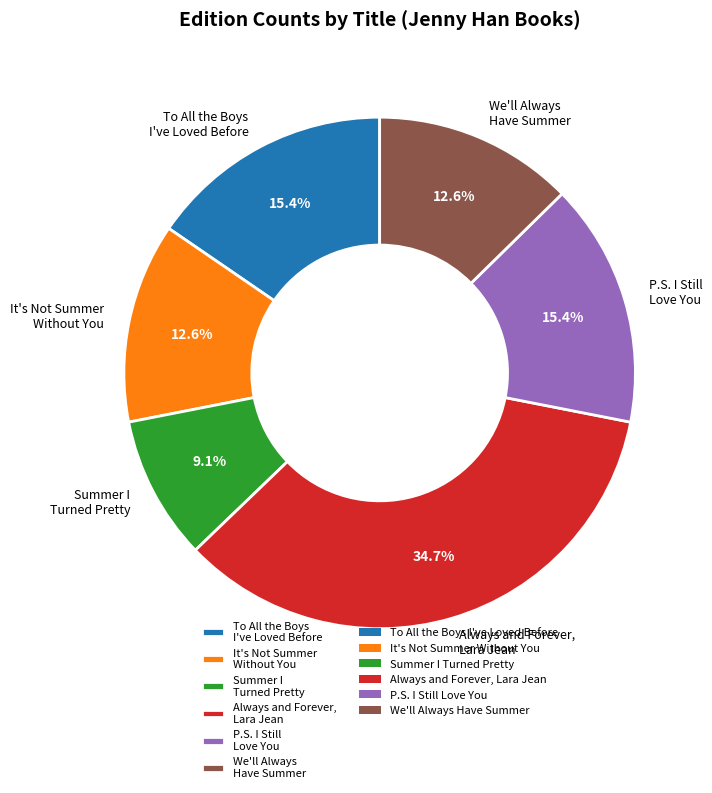

To the nearest percent, what portion does It's Not Summer Without You represent?

13%